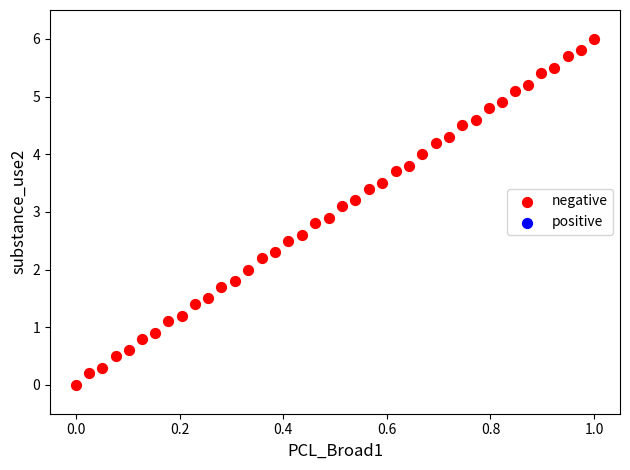

What is the range of Y values (max minus min)?

6.0